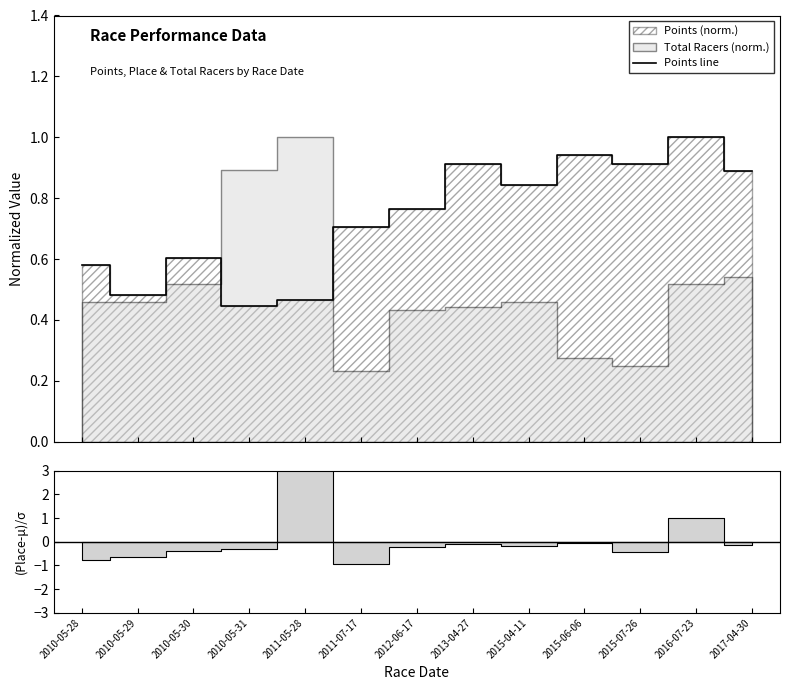

What is the maximum value shown in the chart?

1.0